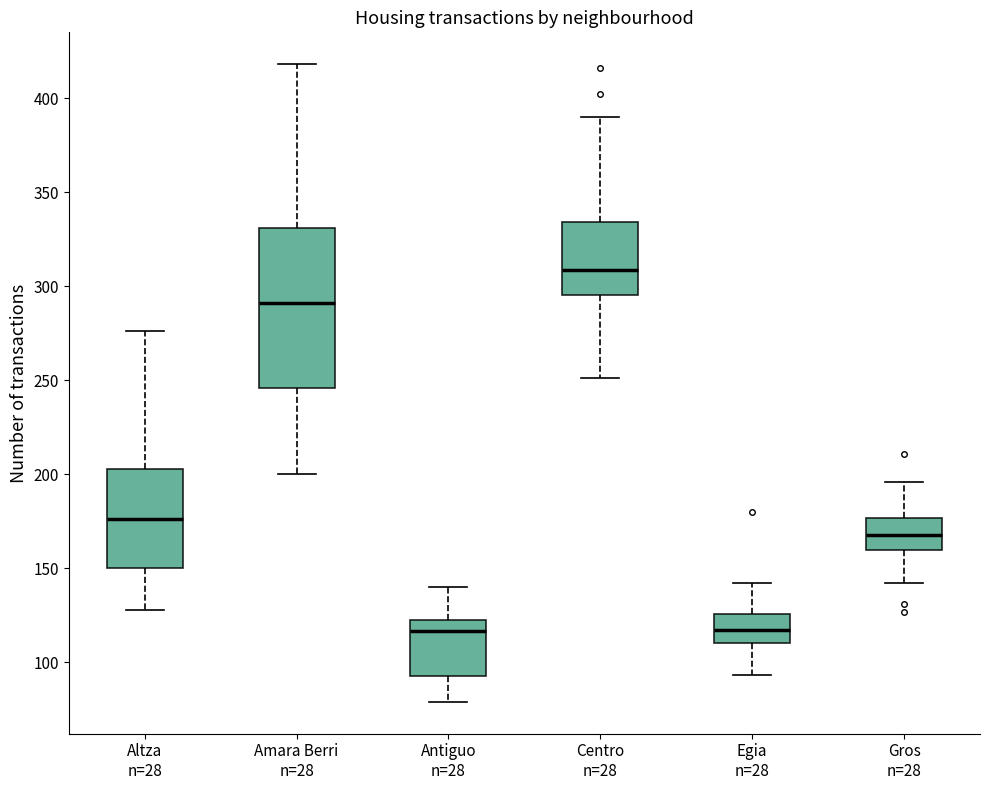

Which box's median line is the highest?

Centro n=28